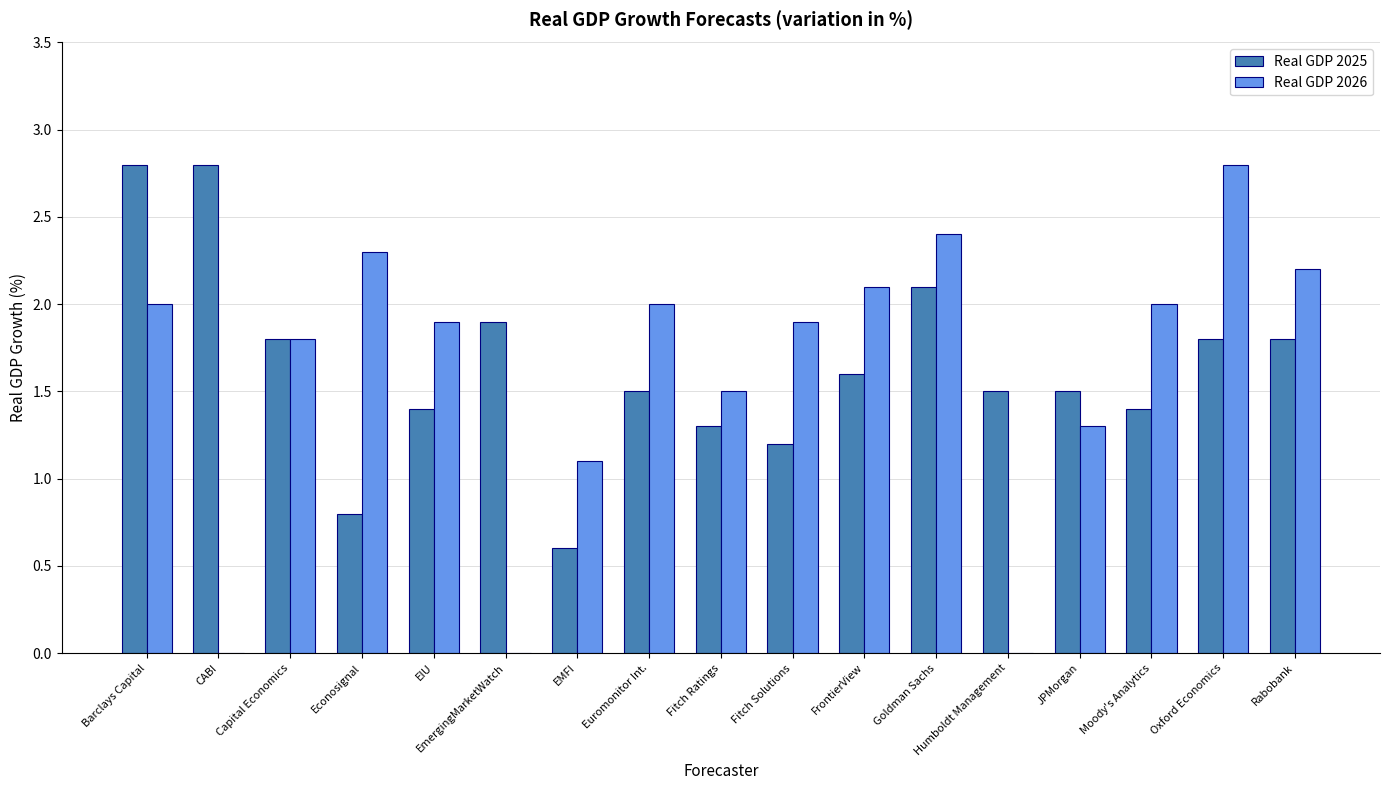

At which label does Real GDP 2026 reach its peak?

Oxford Economics